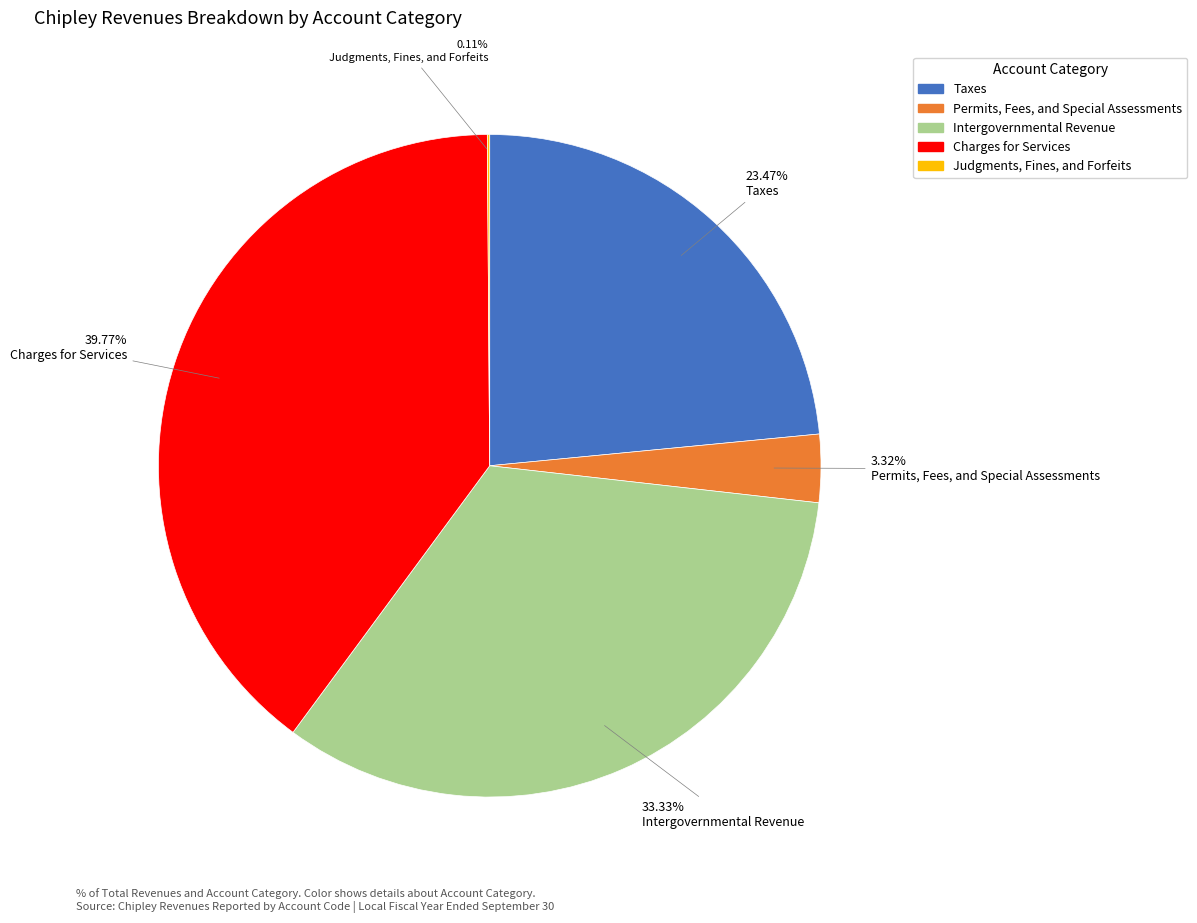

To the nearest percent, what percentage of the pie is Intergovernmental Revenue?

33%